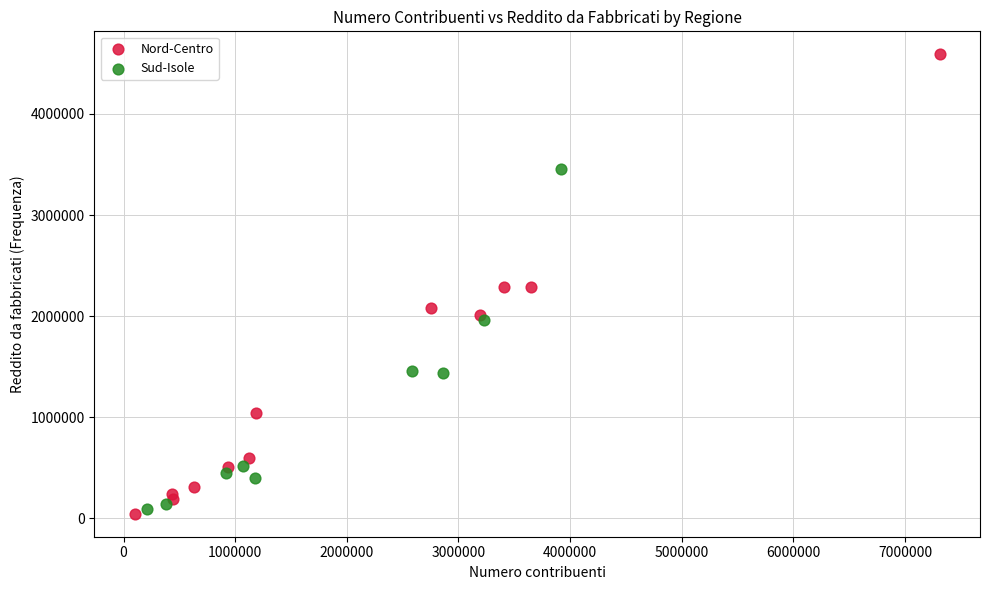

Which series reaches the maximum Y coordinate?

Nord-Centro